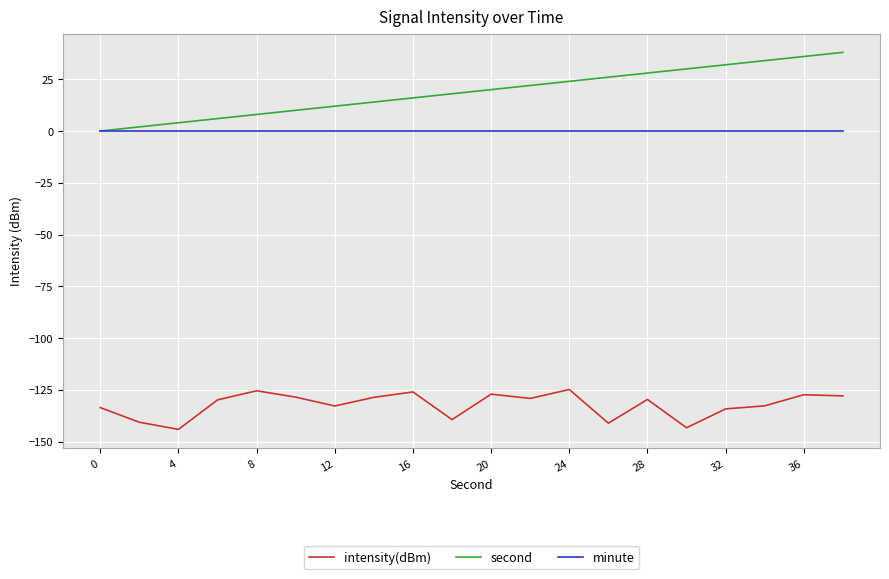

What is the greatest value displayed?

38.0